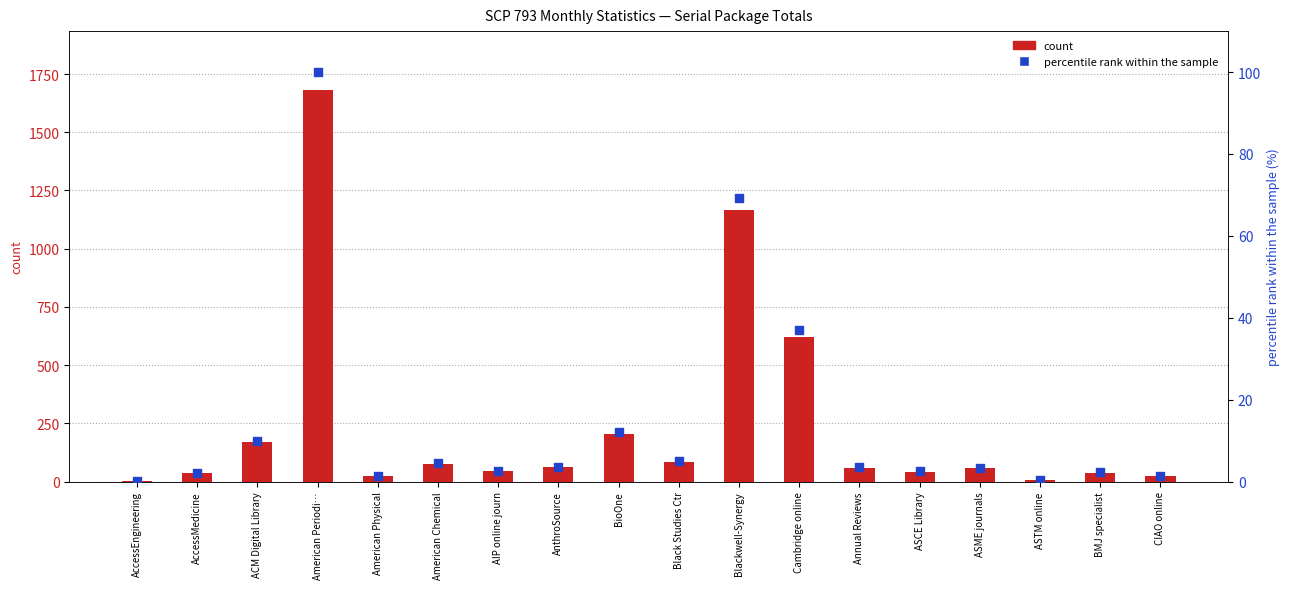

At how many categories does at least one series exceed 782?

2